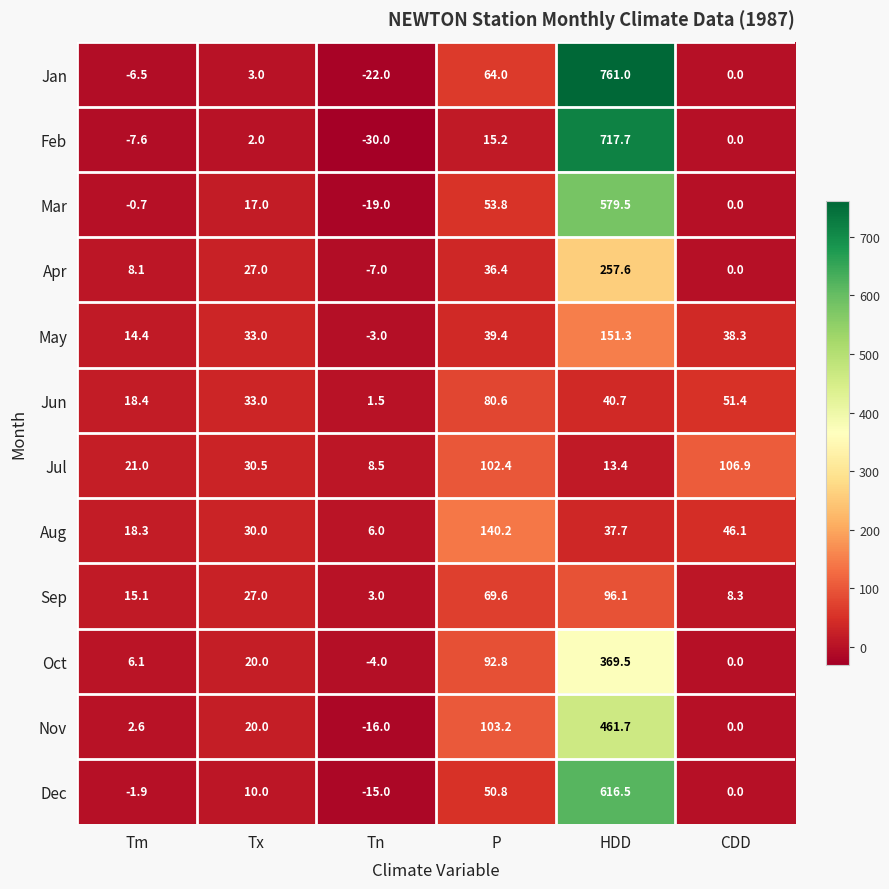

Where does the May series first go above 38?

P